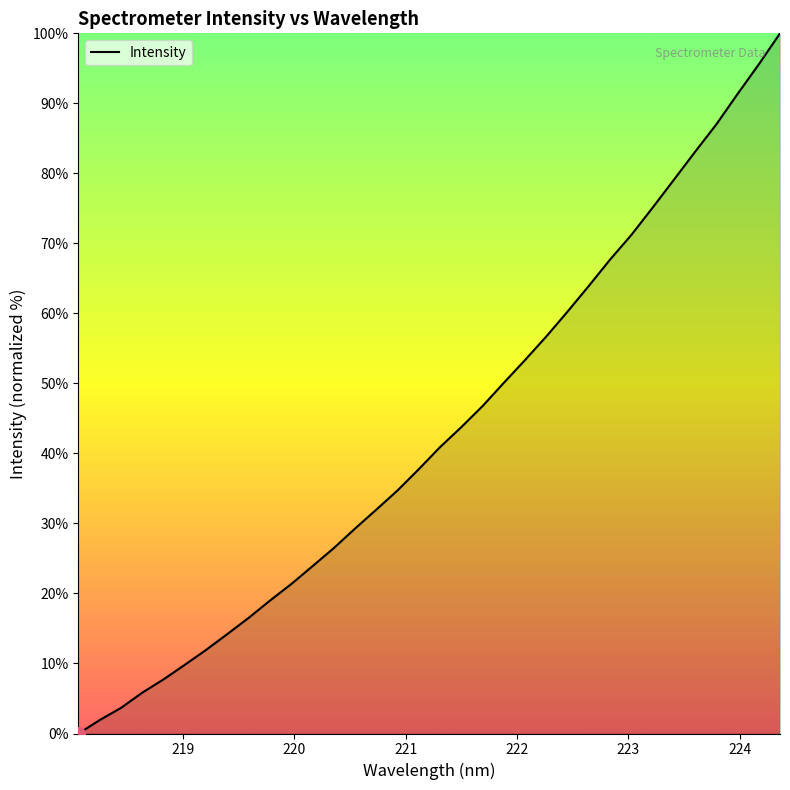

How many lines are shown in the chart?

1